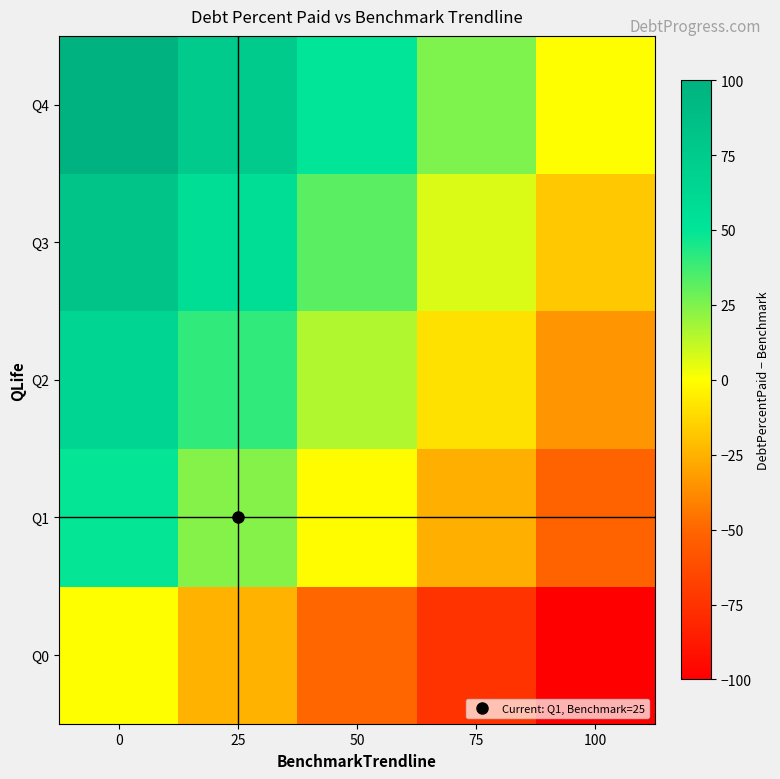

List the series in order of their peak value, highest first.

Q4, Q3, Q2, Q1, Q0